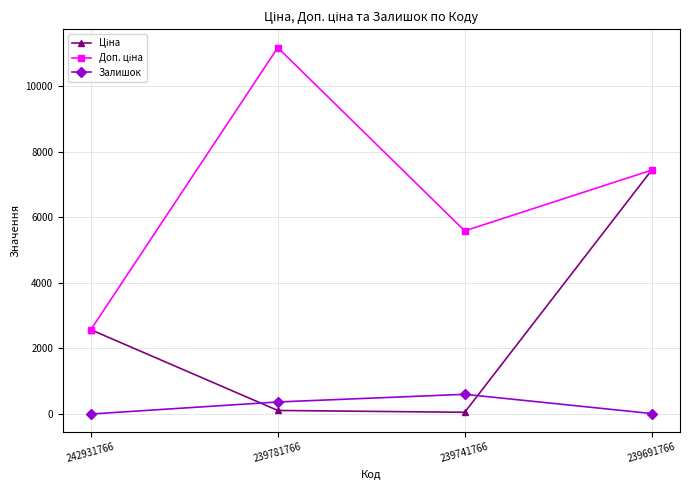

At which category is the sum across all series the highest?

239691766